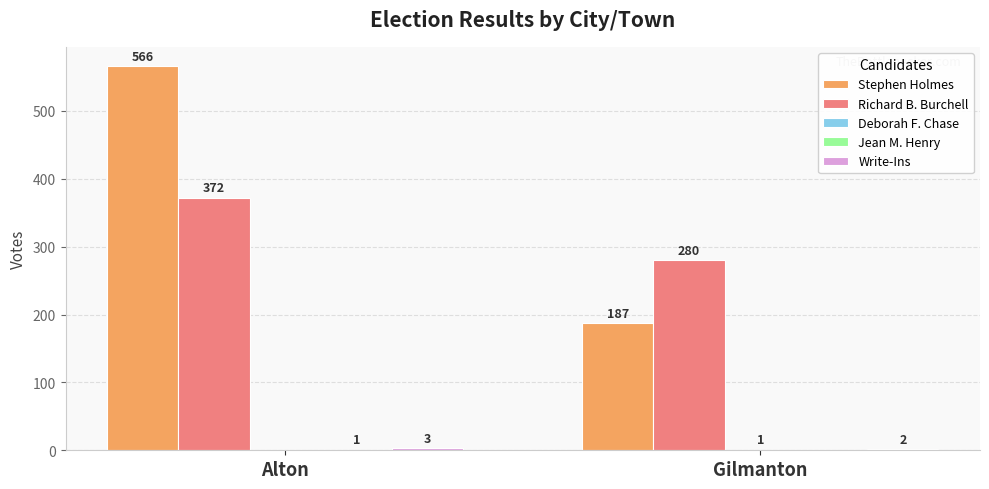

What is the maximum value for Stephen Holmes?

566